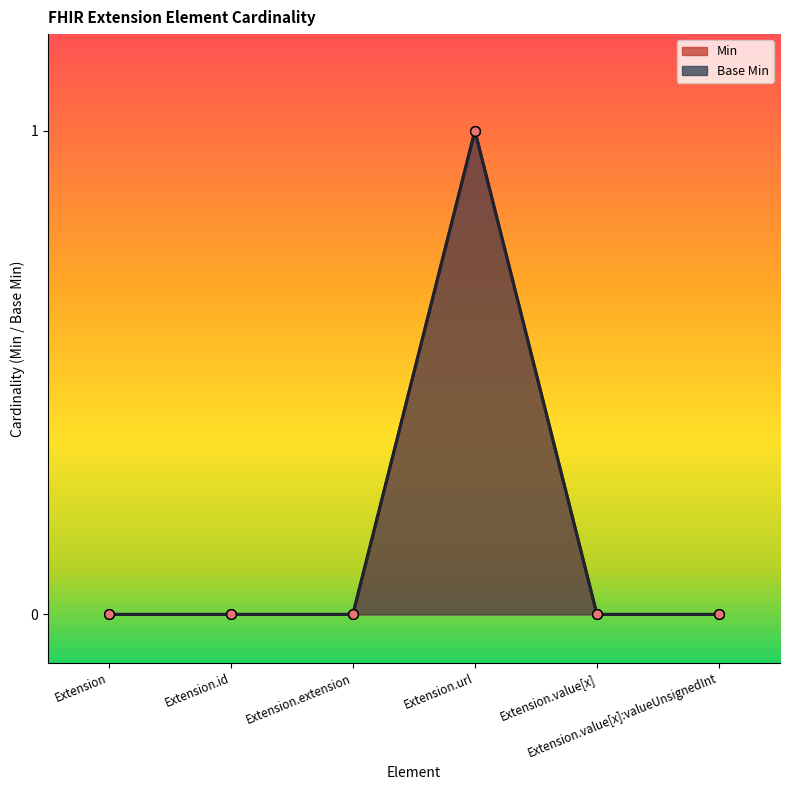

At Extension.id, list the series in order from smallest to largest.

Min, Base Min